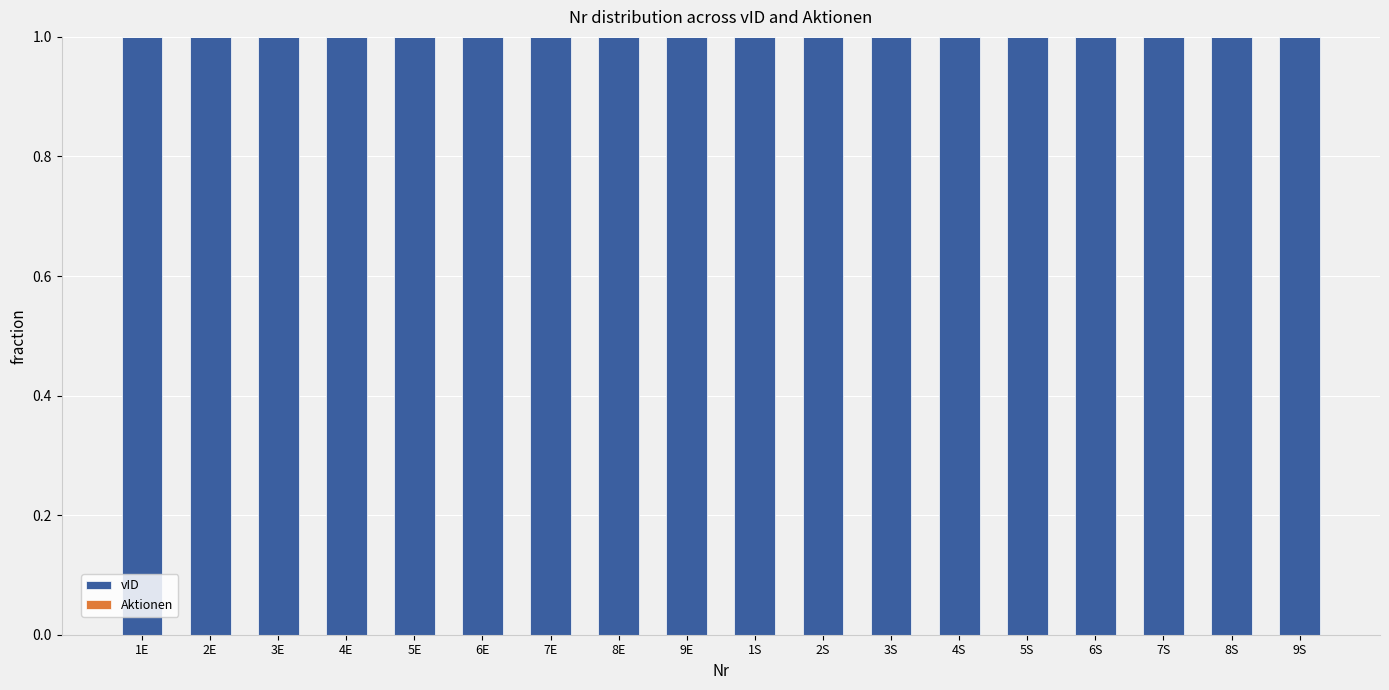

Is the value of Aktionen at 6S greater than the value of vID at 5E?

No